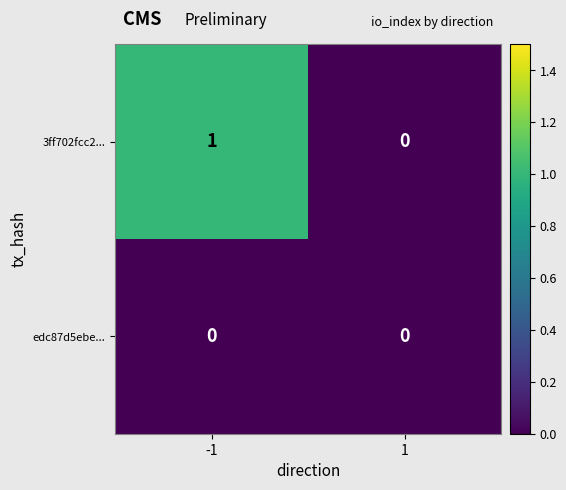

Which series has the largest total across all categories?

3ff702fcc2...